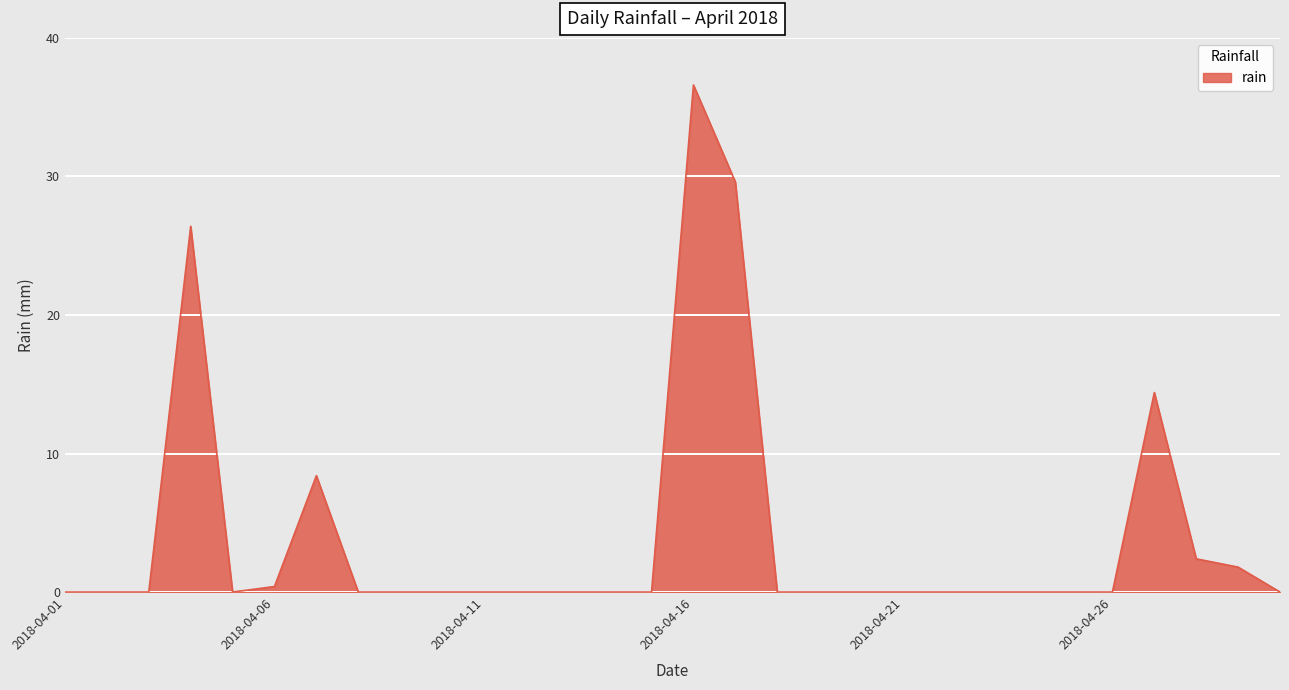

What is the maximum value shown in the chart?

36.6